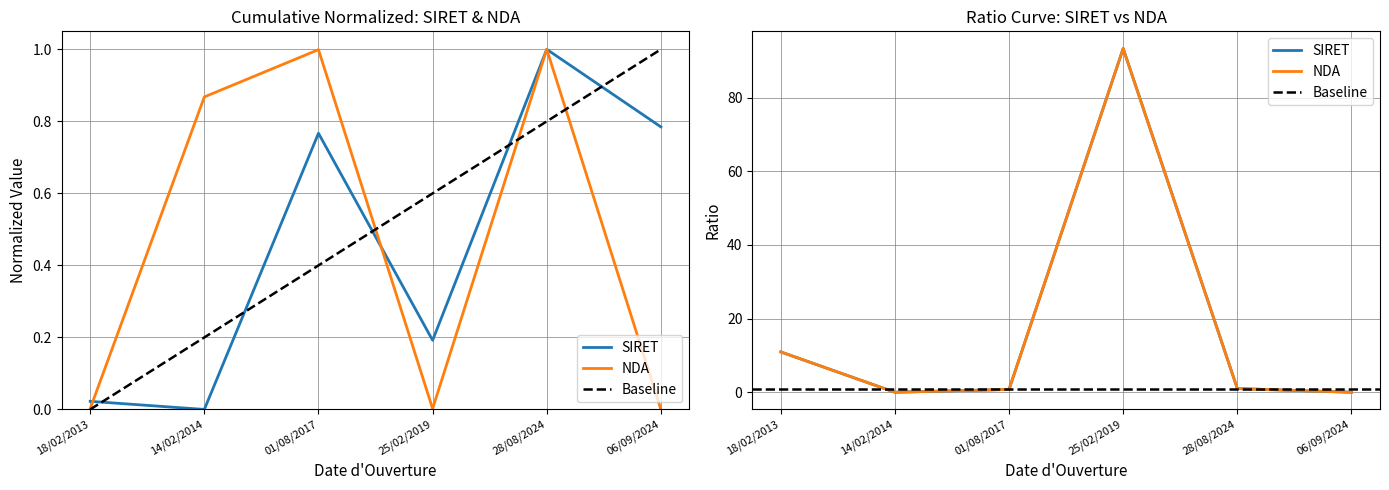

Does the chart have visible grid lines?

Yes